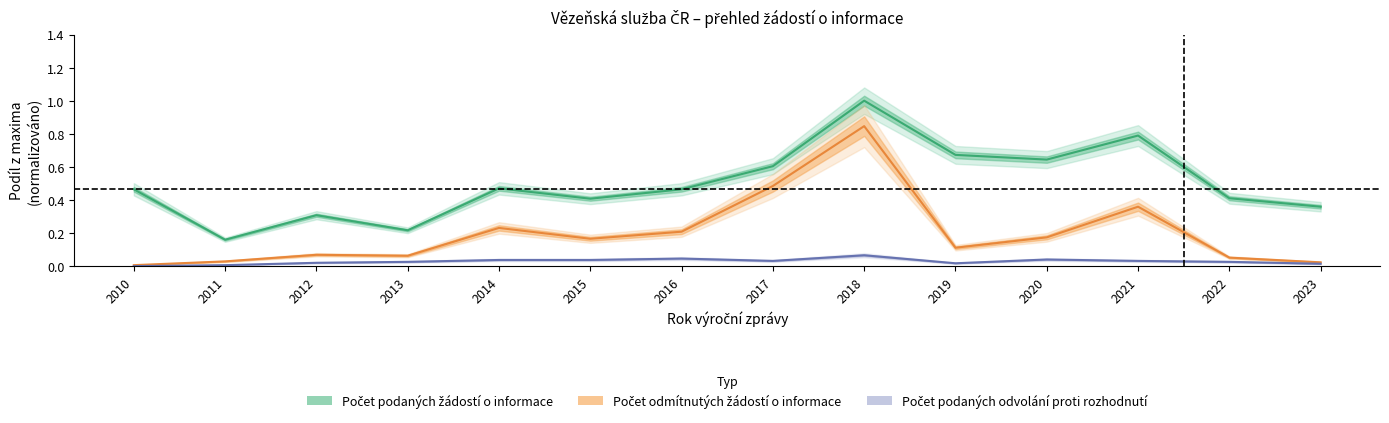

True or false: Počet podaných odvolání proti rozhodnutí has a value of 0.0 at 2012.

False